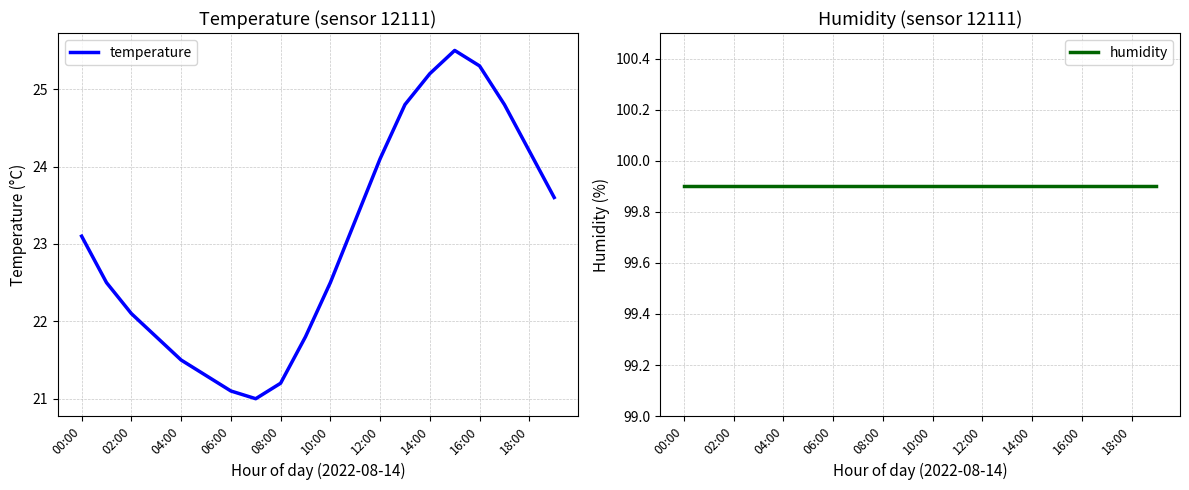

At which category is the sum across all series the highest?

15